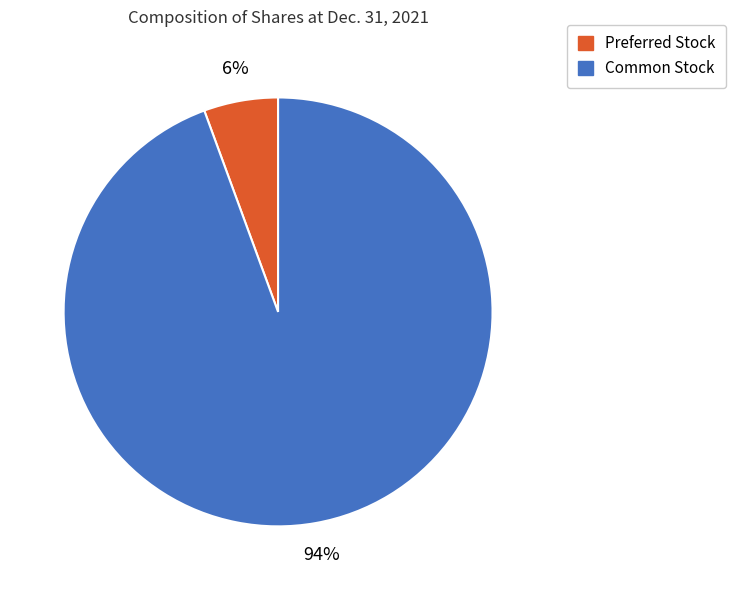

Is it true that Common Stock is 94% of the pie?

True